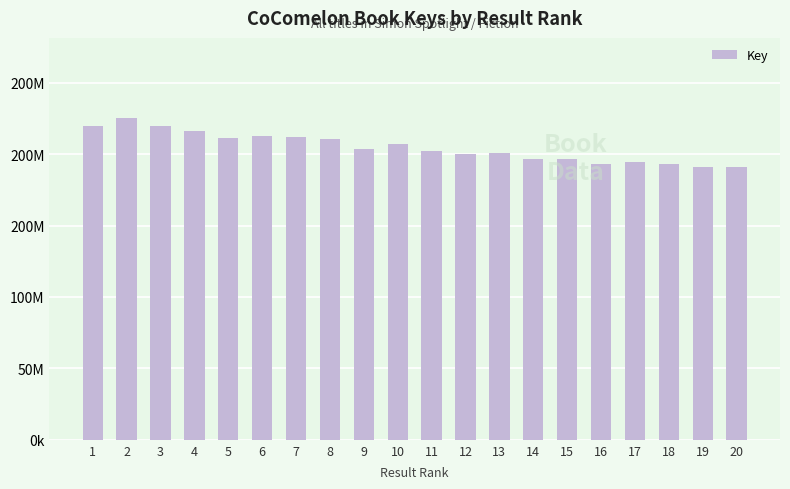

What is the difference between the values at 9 and 10?

2876936